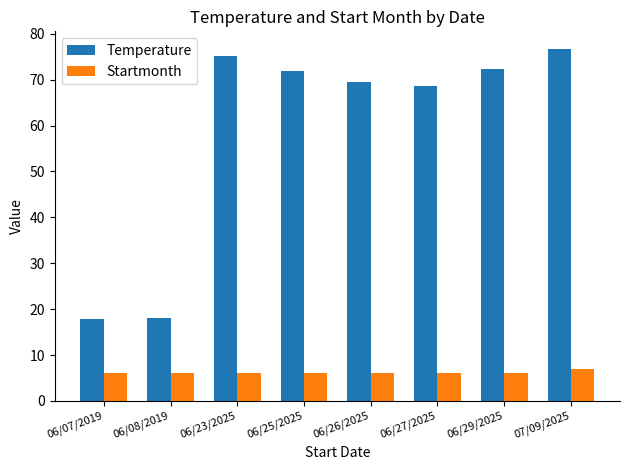

What is the label of the 1st bar from the right?

07/09/2025